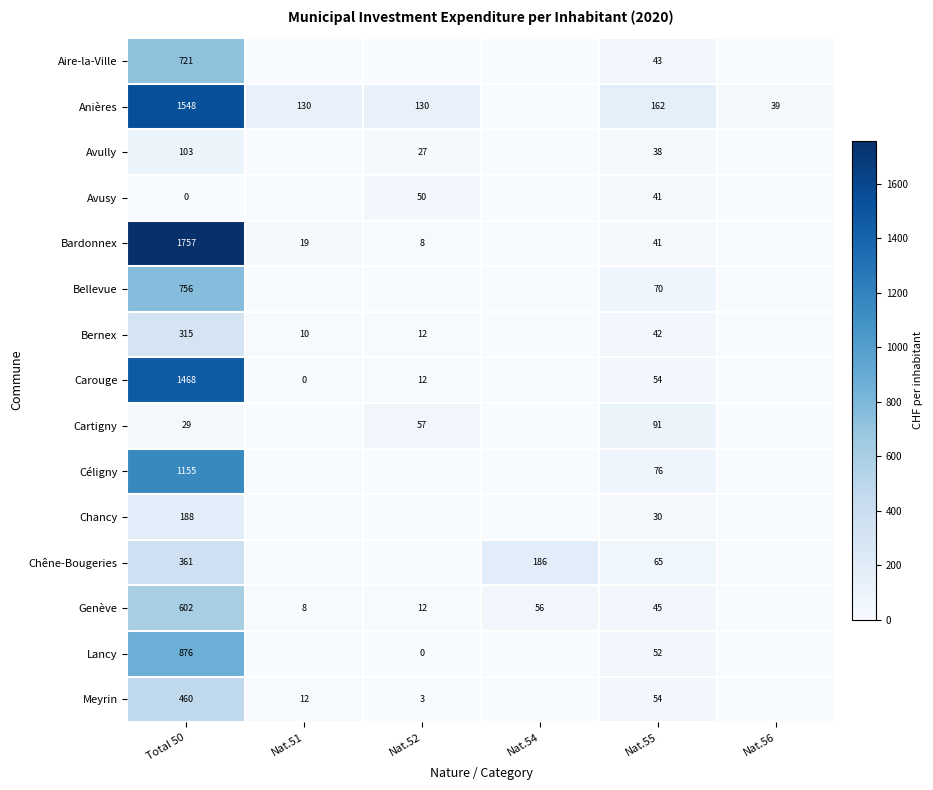

What is the total value across all series at Nat.56?

38.5